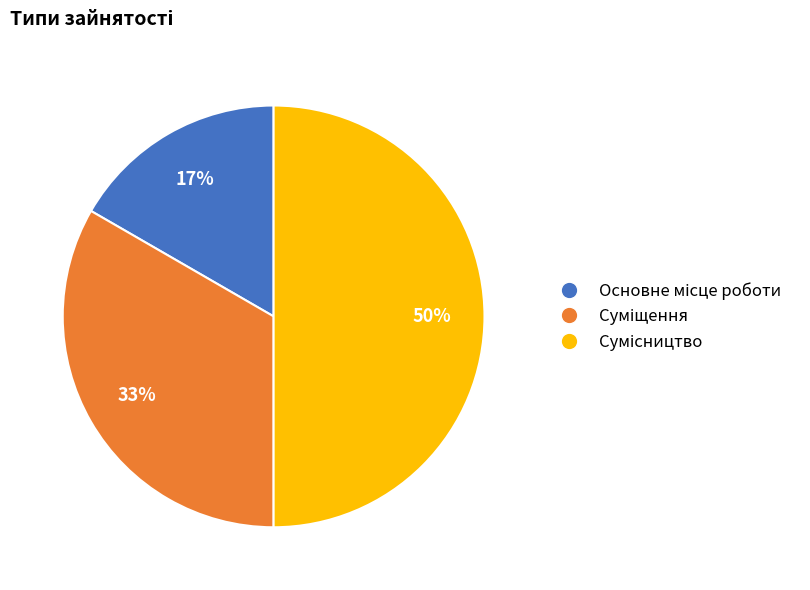

To the nearest percent, what is the average slice percentage?

33%